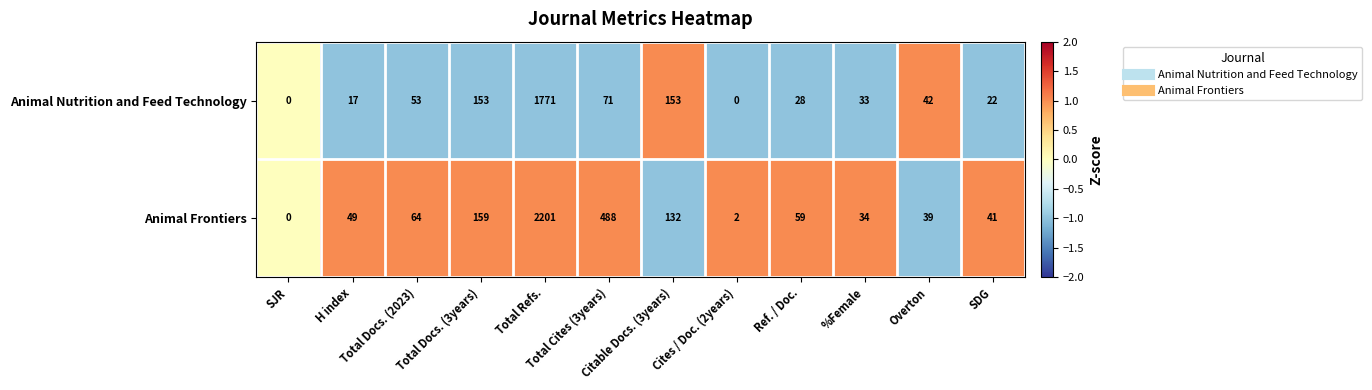

How many series are shown in this chart?

2